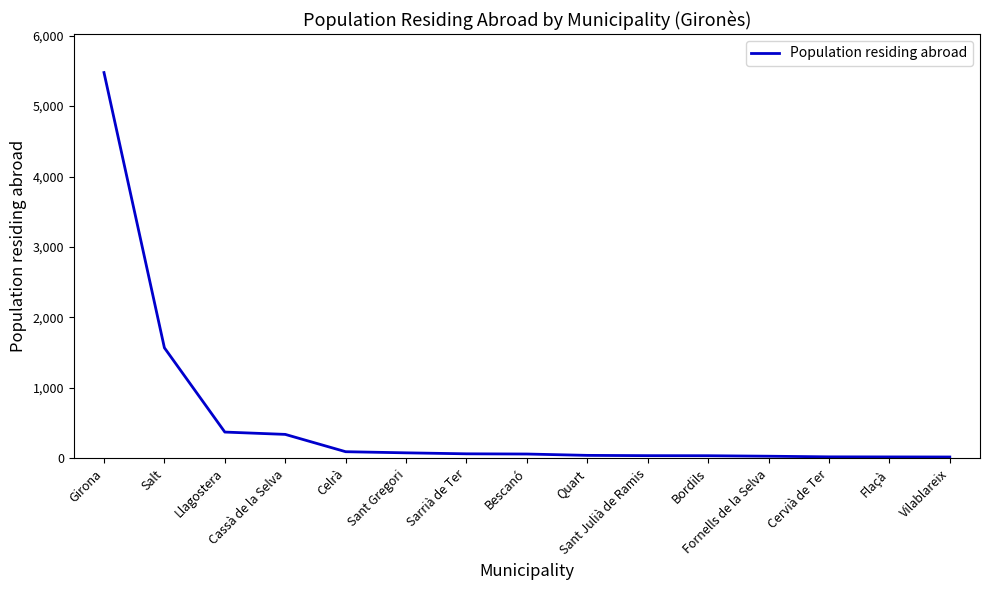

How many series are shown in this chart?

1